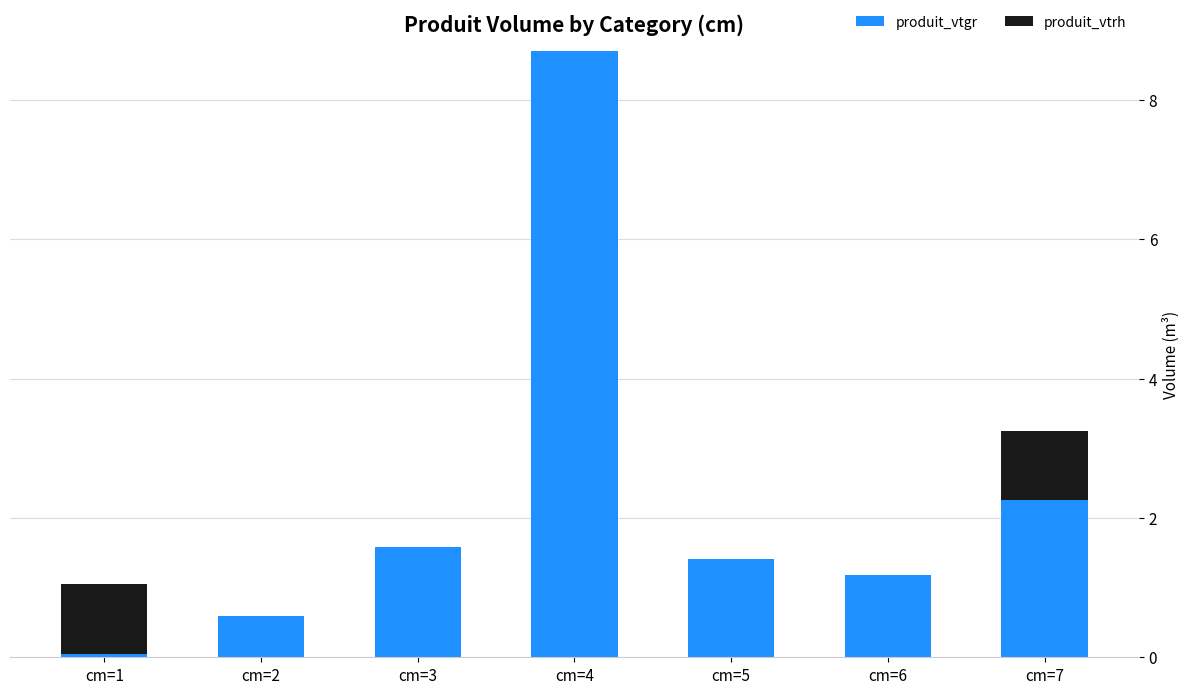

Are the bars grouped side by side (vs. stacked)?

No